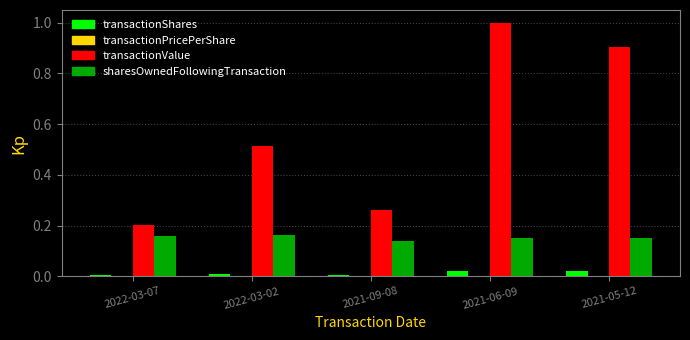

Is the value of transactionValue at 2021-09-08 greater than the value of sharesOwnedFollowingTransaction at 2021-06-09?

Yes